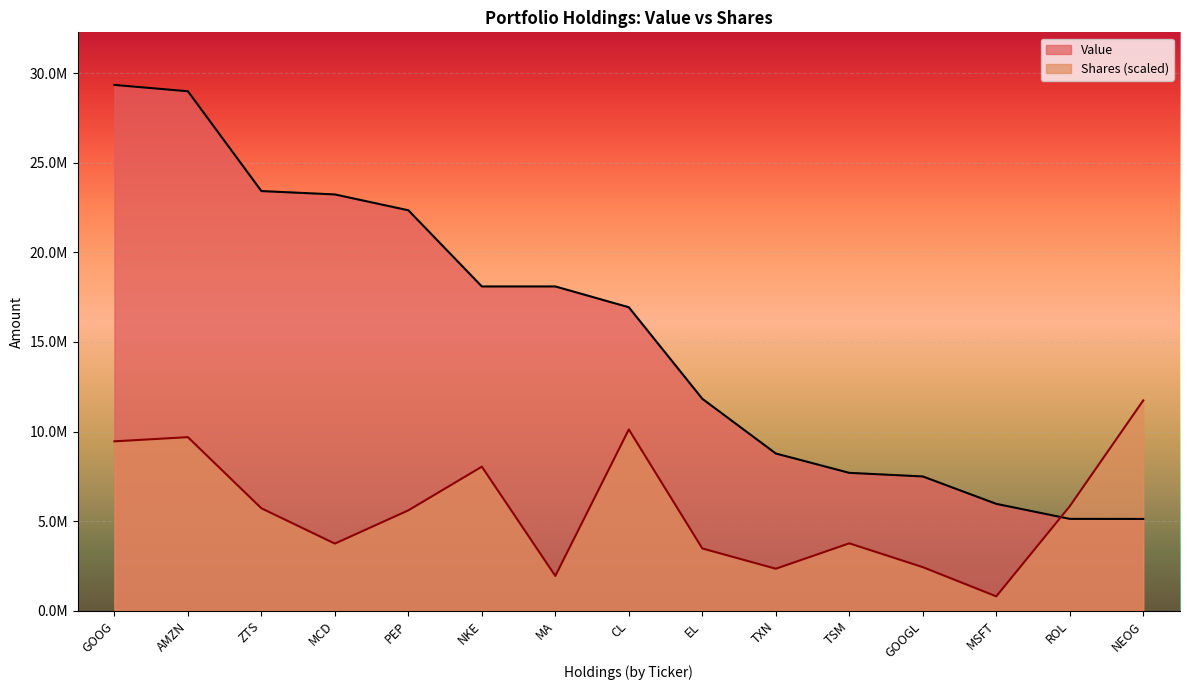

Where is the first local maximum for Value?

MA